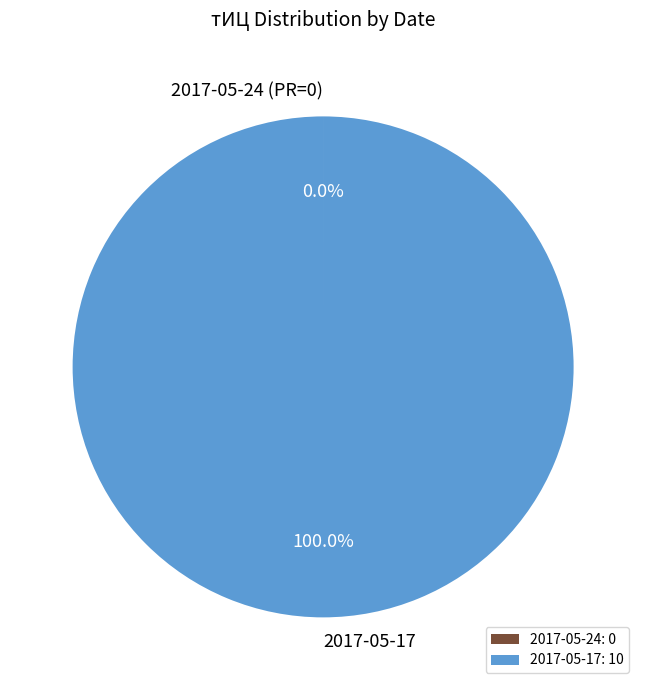

Is 2017-05-17: 10 the majority of the pie?

Yes